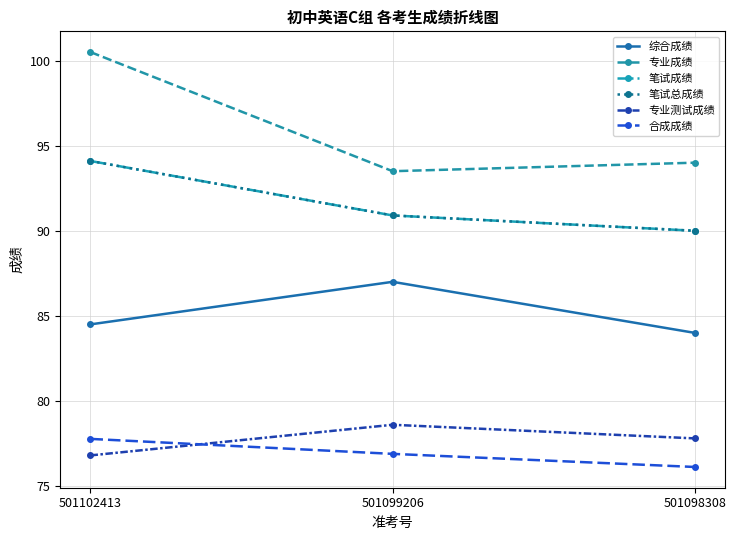

At how many categories does at least one series exceed 96?

1